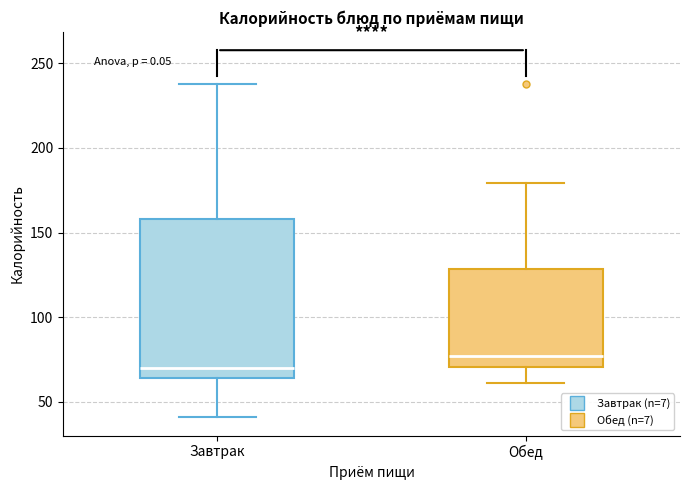

Reading left to right, transcribe this box plot: for each box, give where its median line is, the range the box spans, and where its two whiskers end, as read against the y-axis. The values are not printed on the chart, so give them approximately, as read against the axis.

Завтрак: median 70, box 65 to 160, whiskers 40 to 240
Обед: median 75, box 70 to 130, whiskers 60 to 180